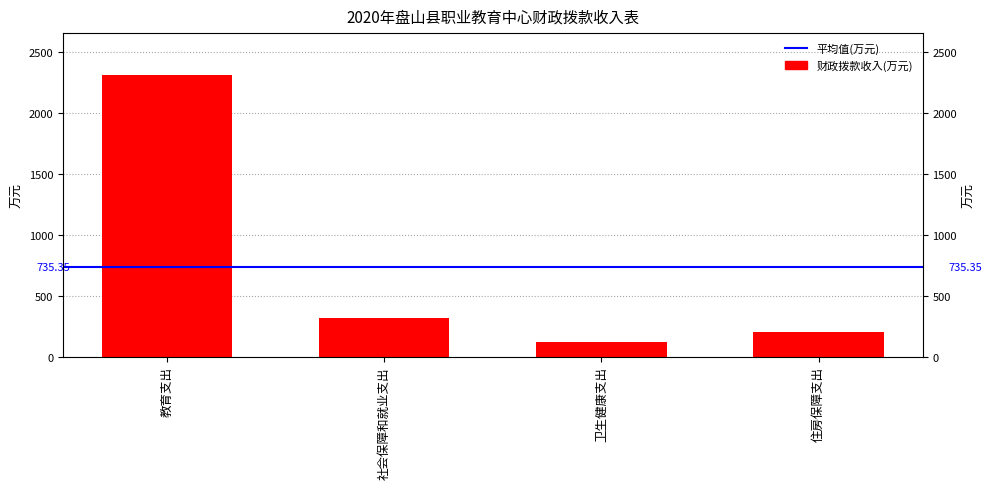

Reading right to left, what are all the values shown in this chart?

201.2	117.3	317.9	2305.1